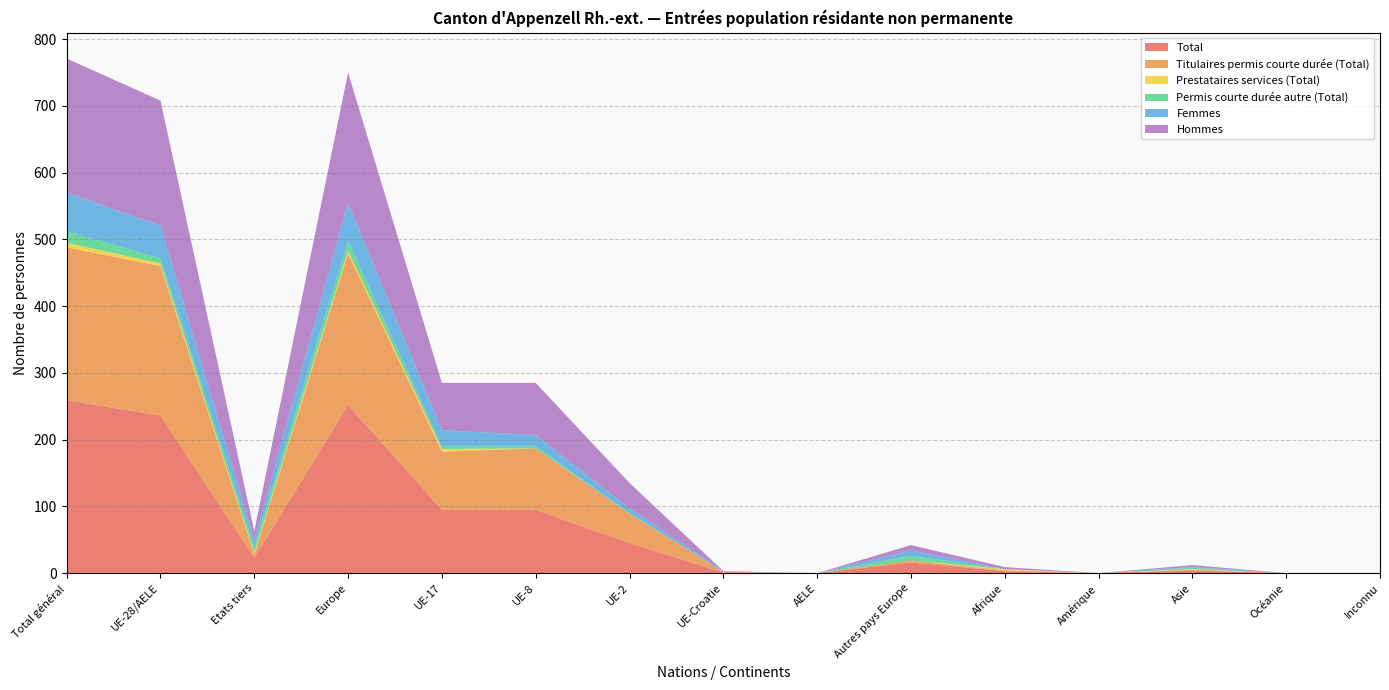

Reading left to right, transcribe all the data shown in this chart.

Total: Total général=259	UE-28/AELE=236	Etats tiers=23	Europe=252	UE-17=95	UE-8=95	UE-2=45	UE-Croatie=1	AELE=0	Autres pays Europe=16	Afrique=3	Amérique=0	Asie=4	Océanie=0	Inconnu=0
Titulaires permis courte durée (Total): Total général=229	UE-28/AELE=224	Etats tiers=5	Europe=227	UE-17=87	UE-8=92	UE-2=44	UE-Croatie=1	AELE=0	Autres pays Europe=3	Afrique=1	Amérique=0	Asie=1	Océanie=0	Inconnu=0
Prestataires services (Total): Total général=7	UE-28/AELE=4	Etats tiers=3	Europe=4	UE-17=4	UE-8=0	UE-2=0	UE-Croatie=0	AELE=0	Autres pays Europe=0	Afrique=2	Amérique=0	Asie=1	Océanie=0	Inconnu=0
Permis courte durée autre (Total): Total général=17	UE-28/AELE=8	Etats tiers=9	Europe=15	UE-17=4	UE-8=3	UE-2=1	UE-Croatie=0	AELE=0	Autres pays Europe=7	Afrique=0	Amérique=0	Asie=2	Océanie=0	Inconnu=0
Femmes: Total général=58	UE-28/AELE=49	Etats tiers=9	Europe=57	UE-17=24	UE-8=17	UE-2=7	UE-Croatie=1	AELE=0	Autres pays Europe=8	Afrique=0	Amérique=0	Asie=1	Océanie=0	Inconnu=0
Hommes: Total général=201	UE-28/AELE=187	Etats tiers=14	Europe=195	UE-17=71	UE-8=78	UE-2=38	UE-Croatie=0	AELE=0	Autres pays Europe=8	Afrique=3	Amérique=0	Asie=3	Océanie=0	Inconnu=0